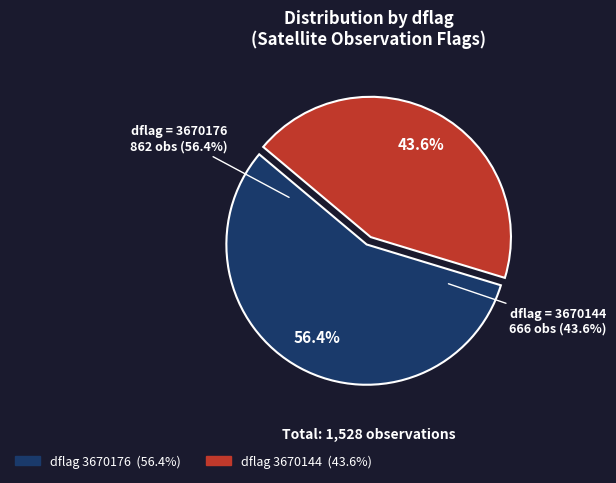

To the nearest percent, what is the average slice percentage?

50%